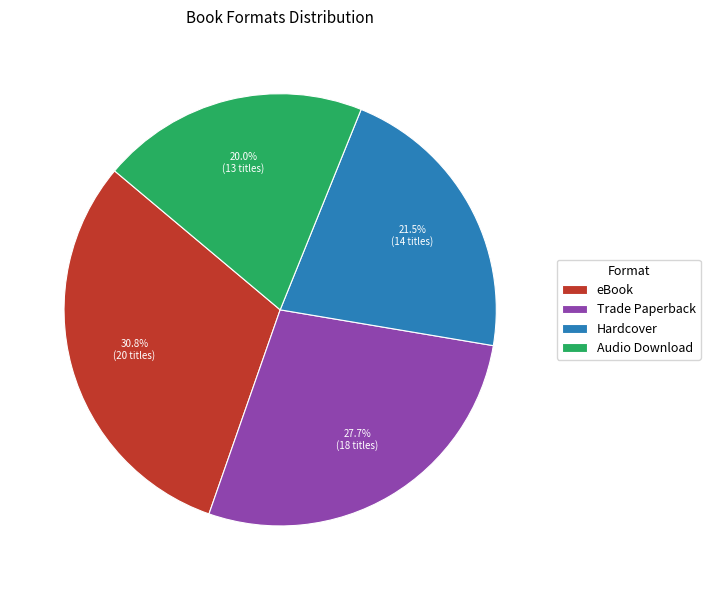

Rank the categories by value from highest to lowest.

eBook, Trade Paperback, Hardcover, Audio Download